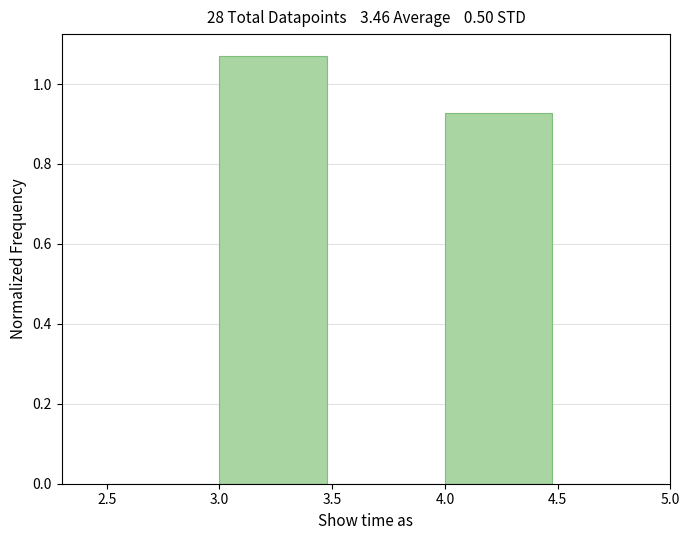

Reading left to right, list every bar in this chart as the range it spans on the x-axis followed by its height. The values are not printed on the chart, so give them approximately, as read against the axis.

2.5 to 3.0: 0
3.0 to 3.5: 1.08
3.5 to 4.0: 0
4.0 to 4.5: 0.92
4.5 to 5.0: 0